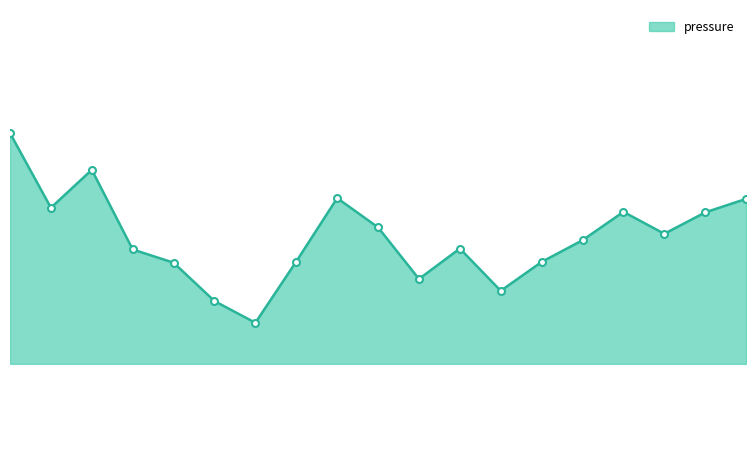

What is the sum of all values?

1928233.9